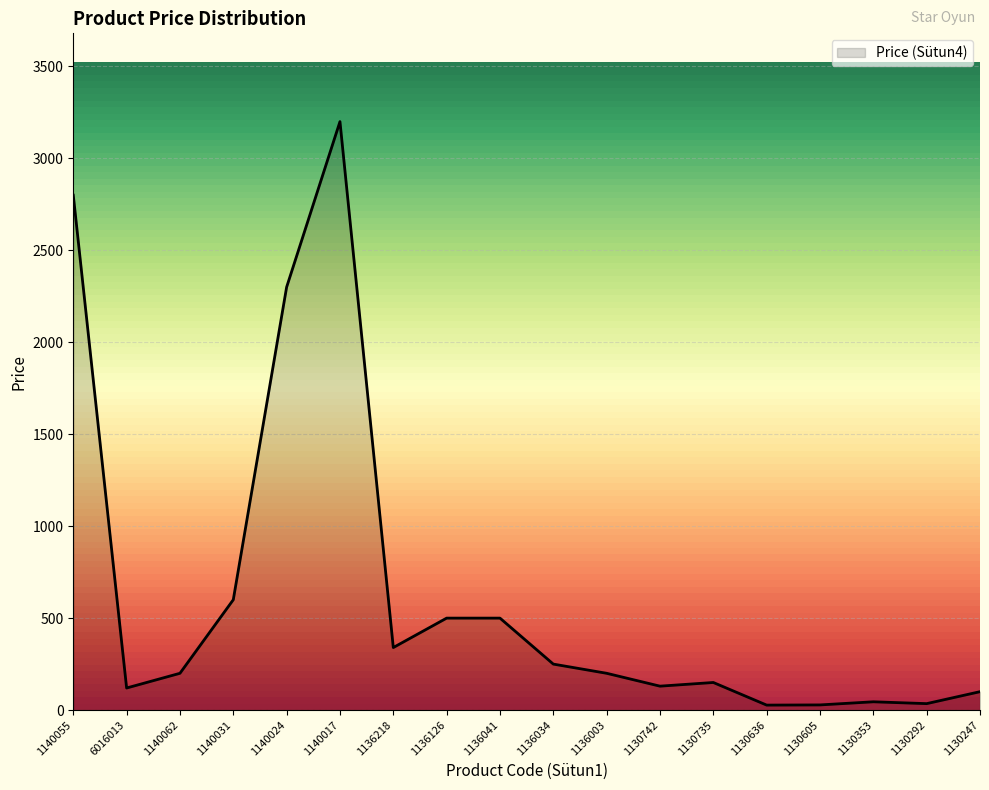

Between 1140017 and 1136041, which is larger?

1140017